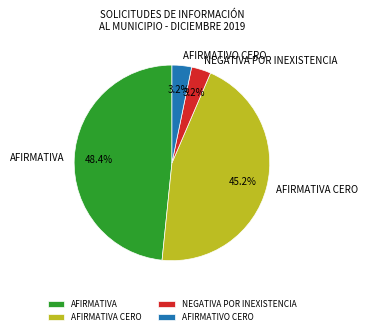

Is it true that AFIRMATIVO CERO is 3% of the pie?

True